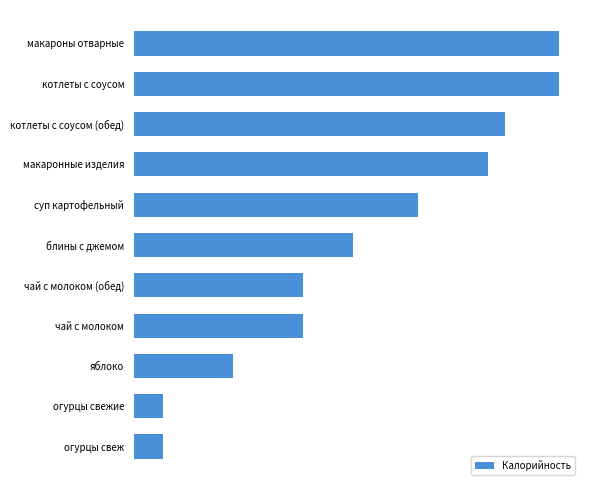

Rank the categories by value from highest to lowest.

макароны отварные, котлеты с соусом, котлеты с соусом (обед), макаронные изделия, суп картофельный, блины с джемом, чай с молоком (обед), чай с молоком, яблоко, огурцы свежие, огурцы свеж